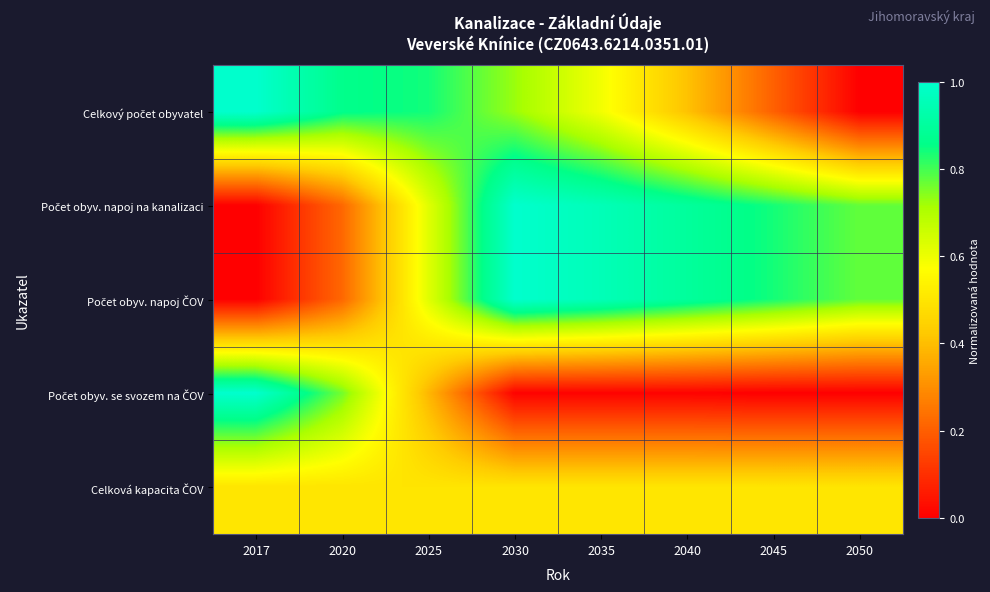

Which series has the largest total across all categories?

Počet obyv. napoj na kanalizaci